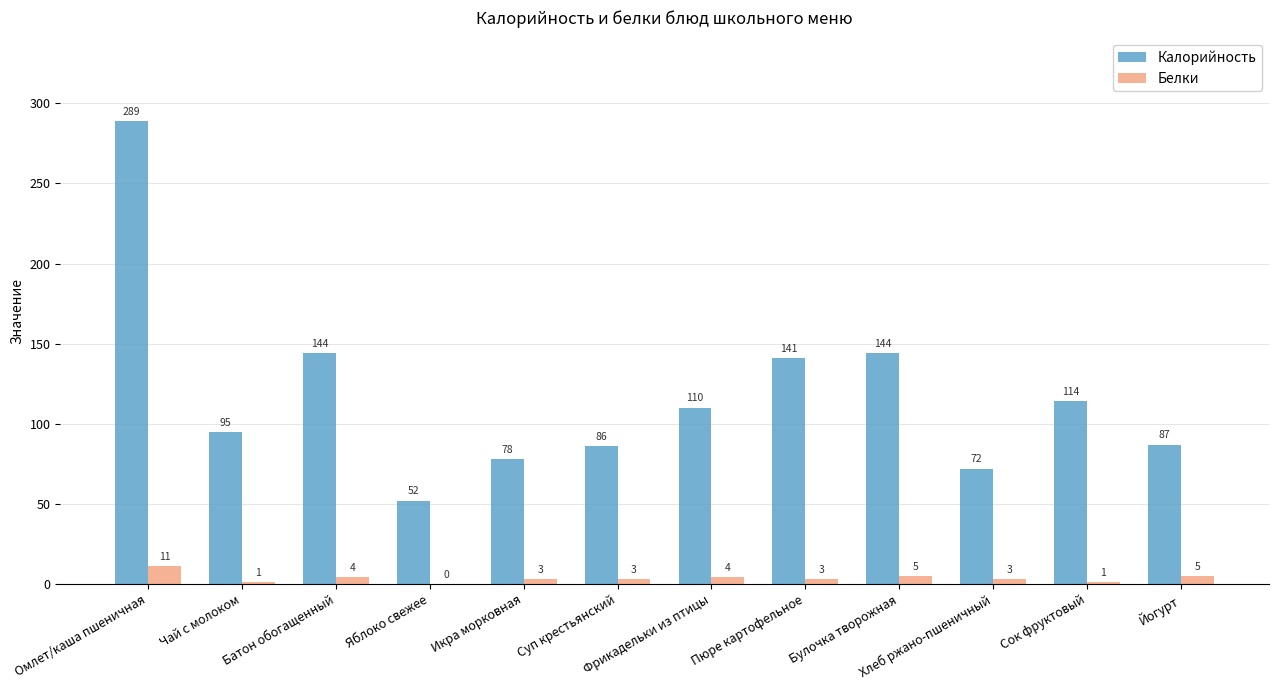

Read the Калорийность value at Хлеб ржано-пшеничный, to the nearest 10.

70